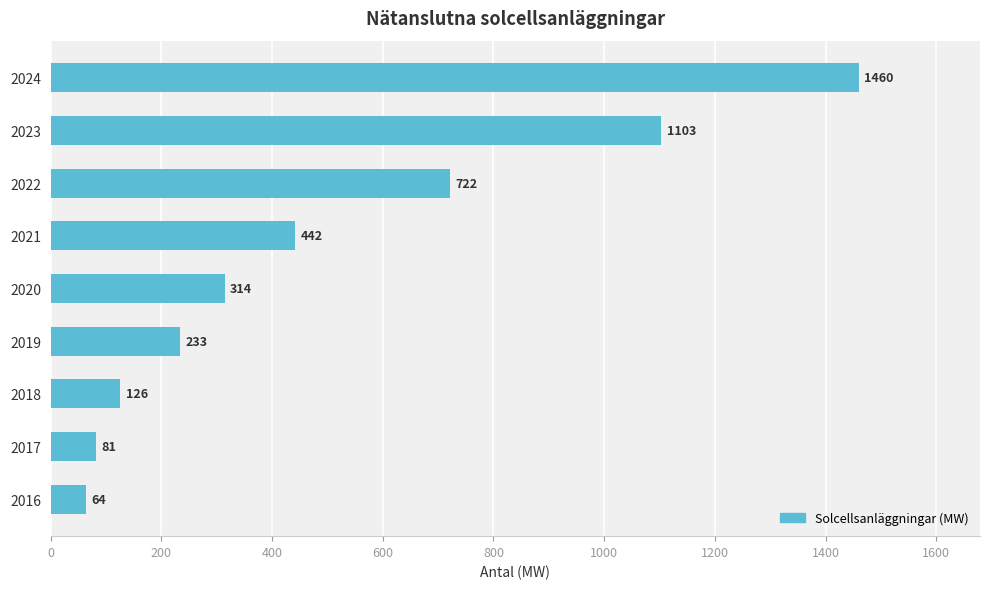

Which category has the highest value across all series?

2024